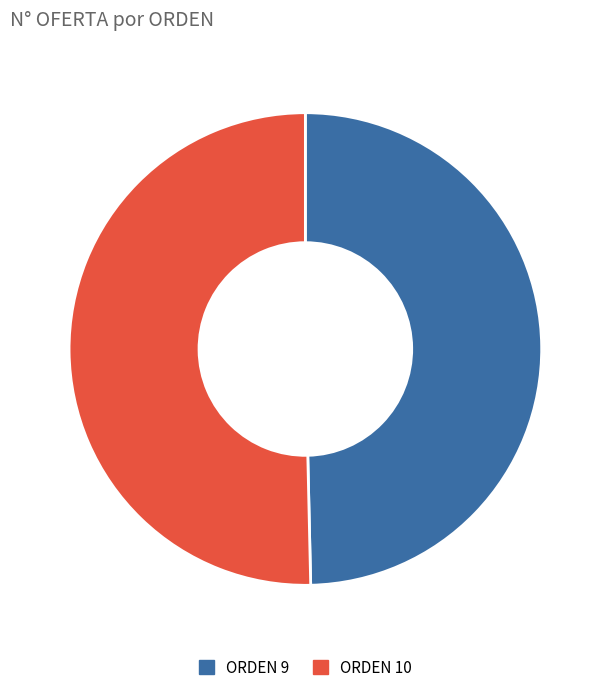

Is there a majority slice in this chart?

Yes